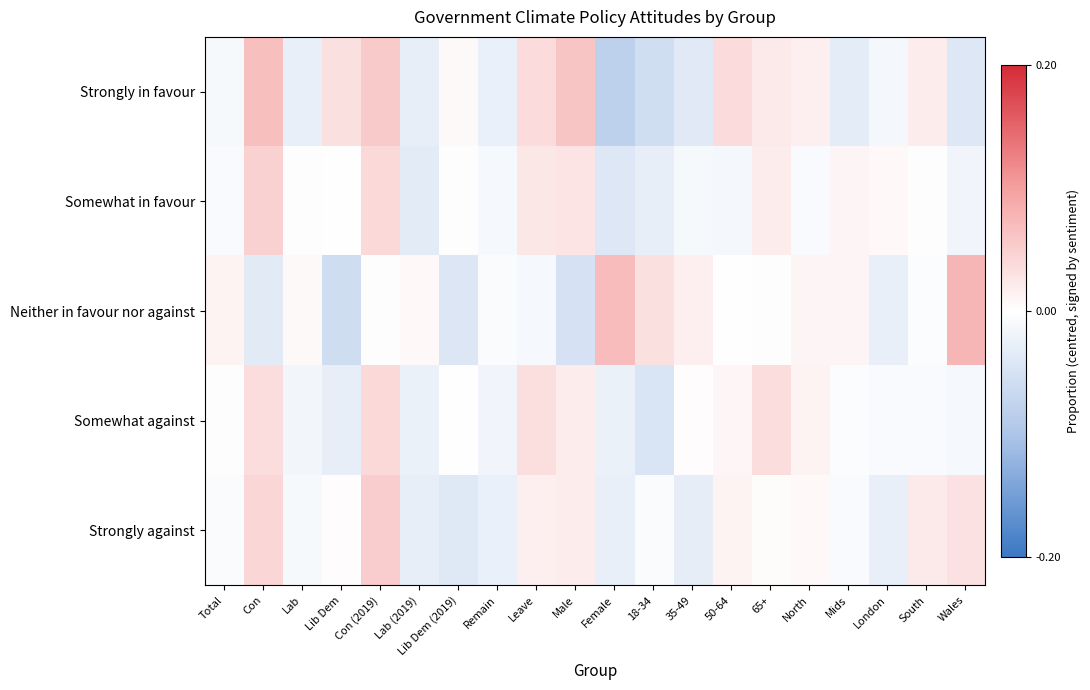

Which label corresponds to the smallest value in the chart?

Female